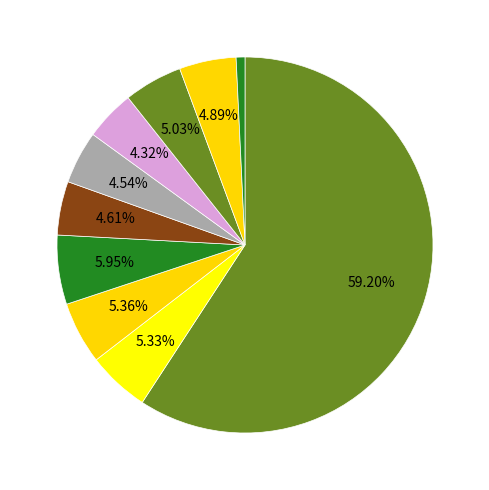

How many slices are in this pie chart?

10